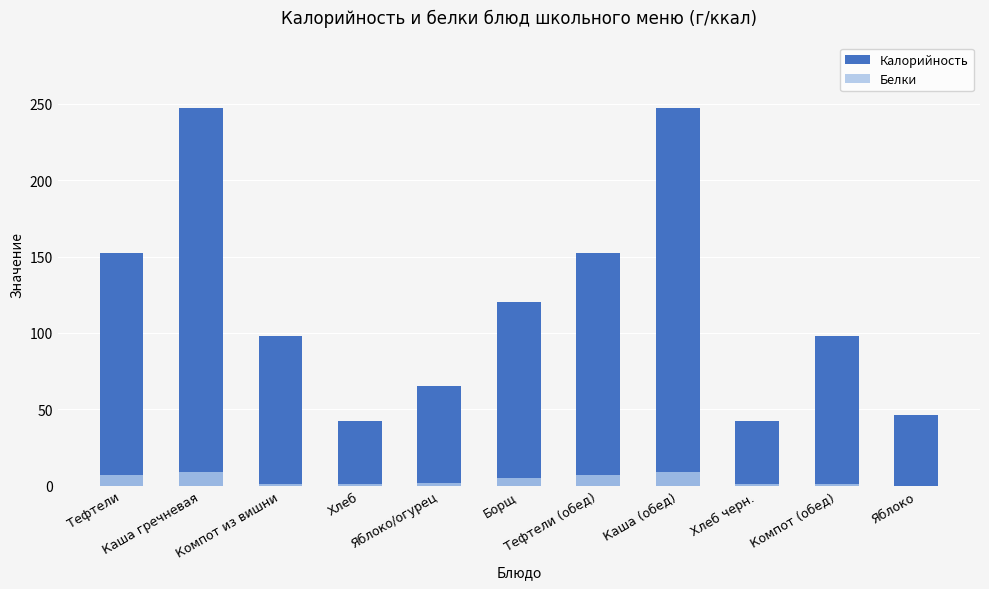

What is the sum of all Белки values?

43